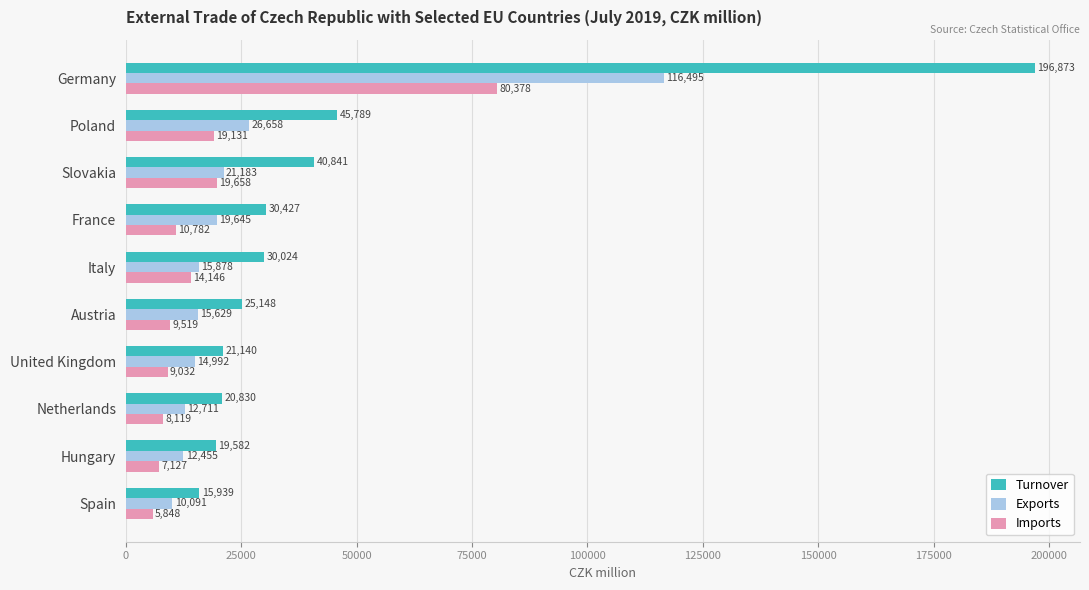

Rank the series by their maximum value, from highest to lowest.

Turnover, Exports, Imports